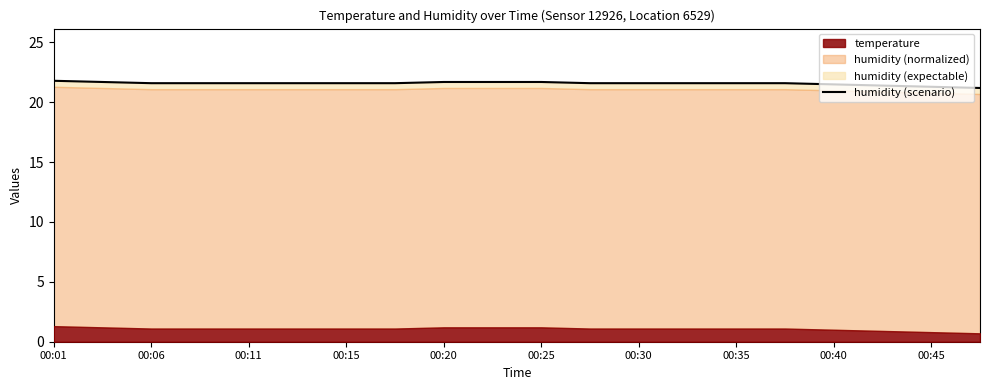

Between 00:25 and 00:45, which is larger?

00:25